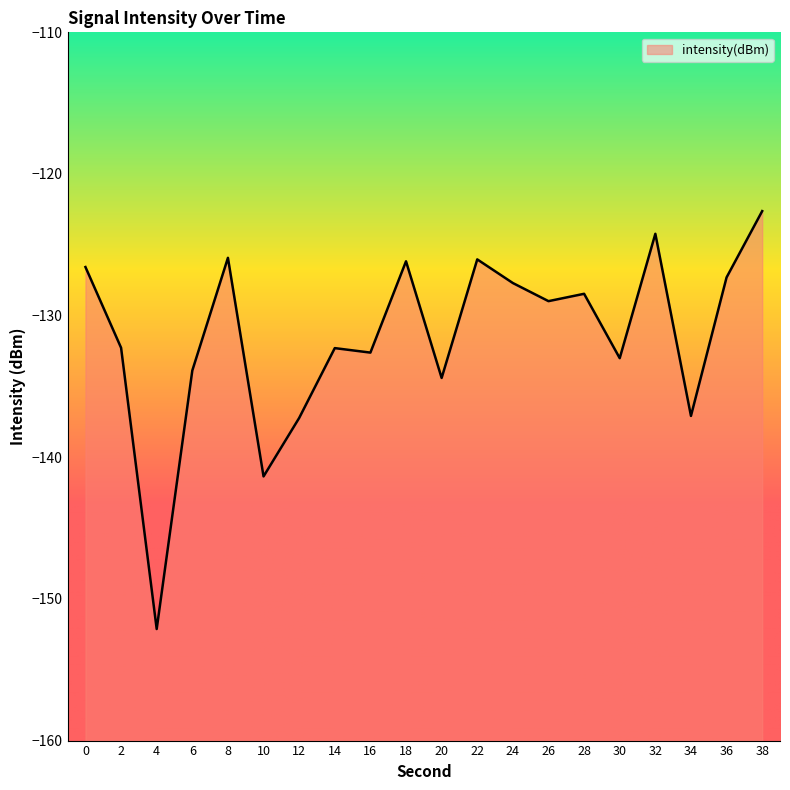

Reading right to left, extract all data points from this chart.

38=-122.6	36=-127.3	34=-137.1	32=-124.2	30=-133.0	28=-128.5	26=-129.0	24=-127.7	22=-126.0	20=-134.4	18=-126.2	16=-132.6	14=-132.3	12=-137.2	10=-141.4	8=-125.9	6=-133.9	4=-152.1	2=-132.3	0=-126.6